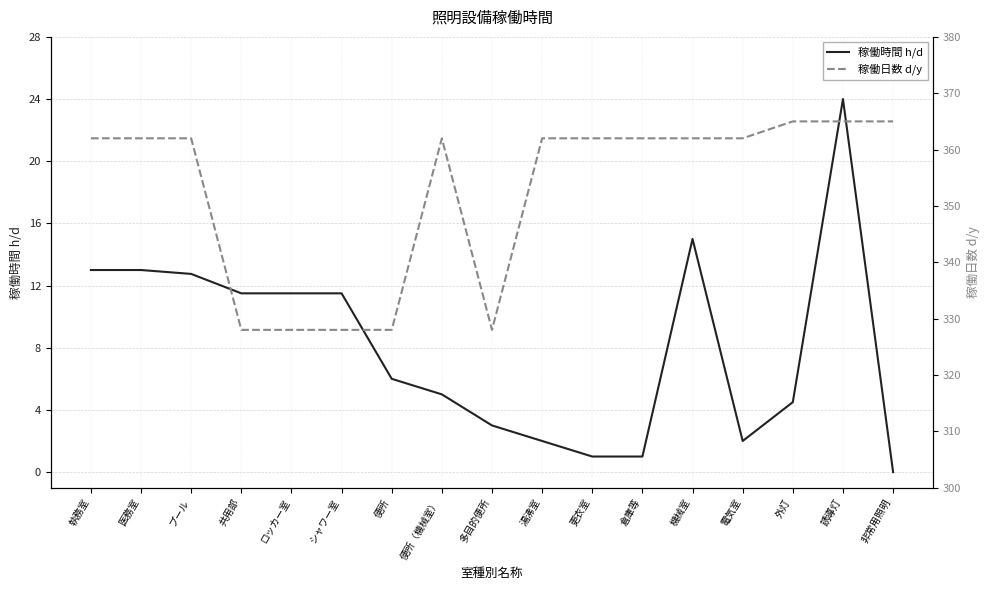

How many values in 稼働時間 h/d are above zero?

16